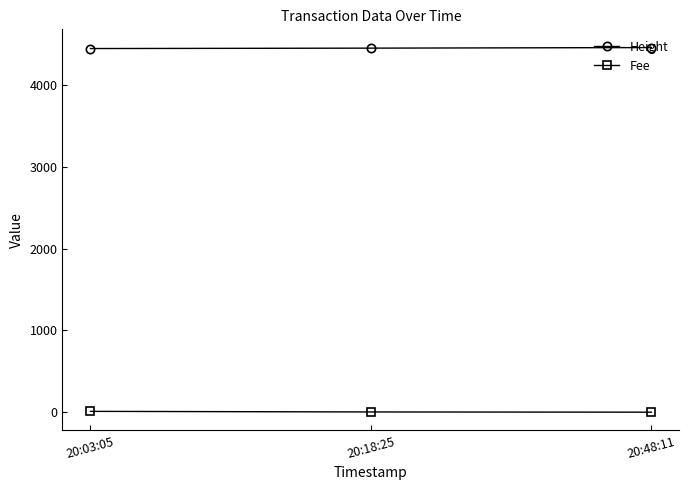

What is the difference between the highest and lowest values at 20:48:11?

4462.9